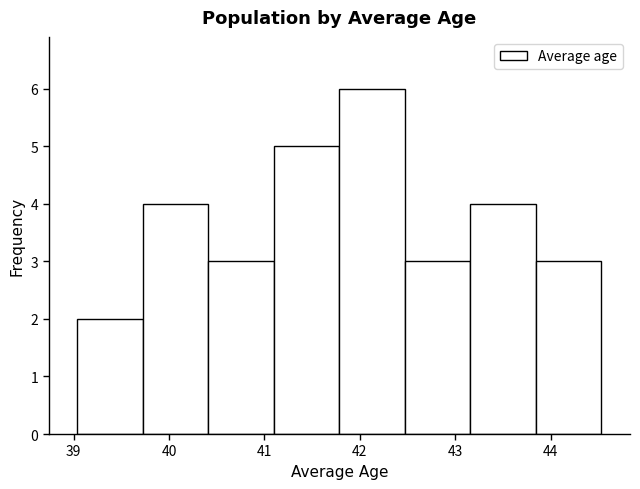

Reading left to right, transcribe this chart: for each bar, give the range it covers on the x-axis and its height. Neither the bar edges nor the heights are printed on the chart, so give them approximately, as read against the axes.

39.0 to 39.7: 2
39.7 to 40.4: 4
40.4 to 41.1: 3
41.1 to 41.8: 5
41.8 to 42.5: 6
42.5 to 43.2: 3
43.2 to 43.8: 4
43.8 to 44.5: 3